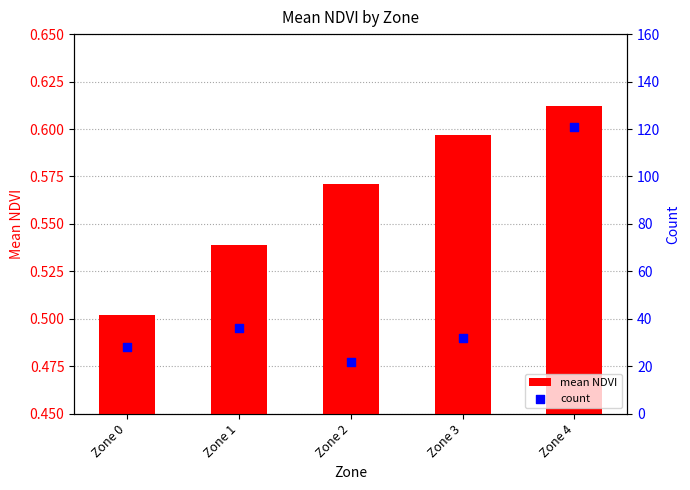

Which series has the largest total across all categories?

count